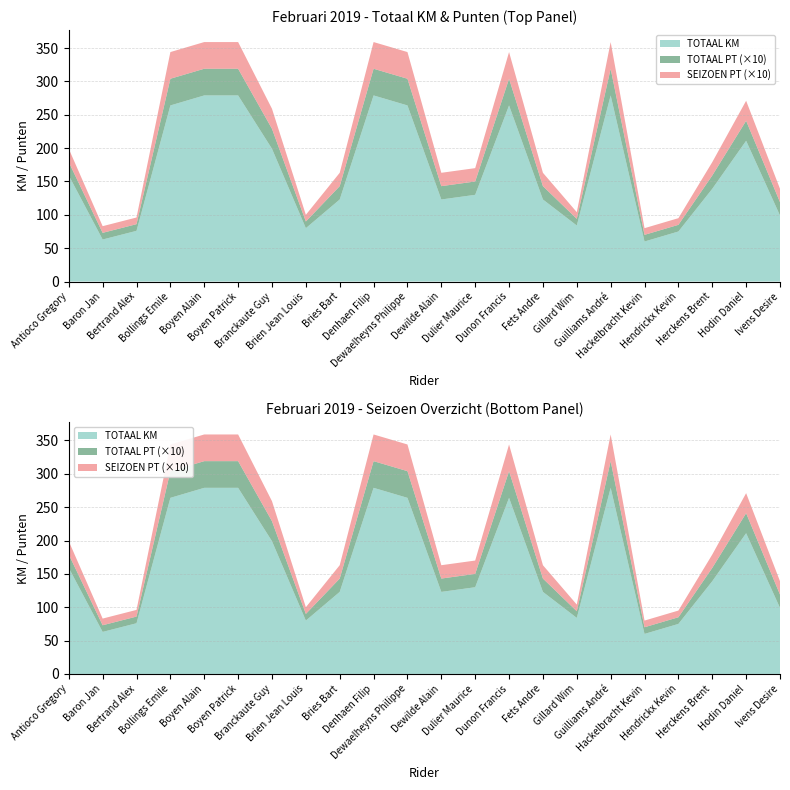

Reading right to left, transcribe all the data shown in this chart.

TOTAAL KM: Ivens Desire=99	Hodin Daniel=211	Herckens Brent=139	Hendrickx Kevin=75	Hackelbracht Kevin=60	Guilliams André=279	Gillard Wim=84	Fets Andre=123	Dunon Francis=264	Dulier Maurice=130	Dewilde Alain=123	Dewaelheyns Philippe=264	Denhaen Filip=279	Bries Bart=123	Brien Jean Louis=80	Branckaute Guy=199	Boyen Patrick=279	Boyen Alain=279	Bollings Emile=264	Bertrand Alex=76	Baron Jan=63	Antioco Gregory=159
TOTAAL PT: Ivens Desire=2	Hodin Daniel=3	Herckens Brent=2	Hendrickx Kevin=1	Hackelbracht Kevin=1	Guilliams André=4	Gillard Wim=1	Fets Andre=2	Dunon Francis=4	Dulier Maurice=2	Dewilde Alain=2	Dewaelheyns Philippe=4	Denhaen Filip=4	Bries Bart=2	Brien Jean Louis=1	Branckaute Guy=3	Boyen Patrick=4	Boyen Alain=4	Bollings Emile=4	Bertrand Alex=1	Baron Jan=1	Antioco Gregory=2
SEIZOEN PT: Ivens Desire=2	Hodin Daniel=3	Herckens Brent=2	Hendrickx Kevin=1	Hackelbracht Kevin=1	Guilliams André=4	Gillard Wim=1	Fets Andre=2	Dunon Francis=4	Dulier Maurice=2	Dewilde Alain=2	Dewaelheyns Philippe=4	Denhaen Filip=4	Bries Bart=2	Brien Jean Louis=1	Branckaute Guy=3	Boyen Patrick=4	Boyen Alain=4	Bollings Emile=4	Bertrand Alex=1	Baron Jan=1	Antioco Gregory=2